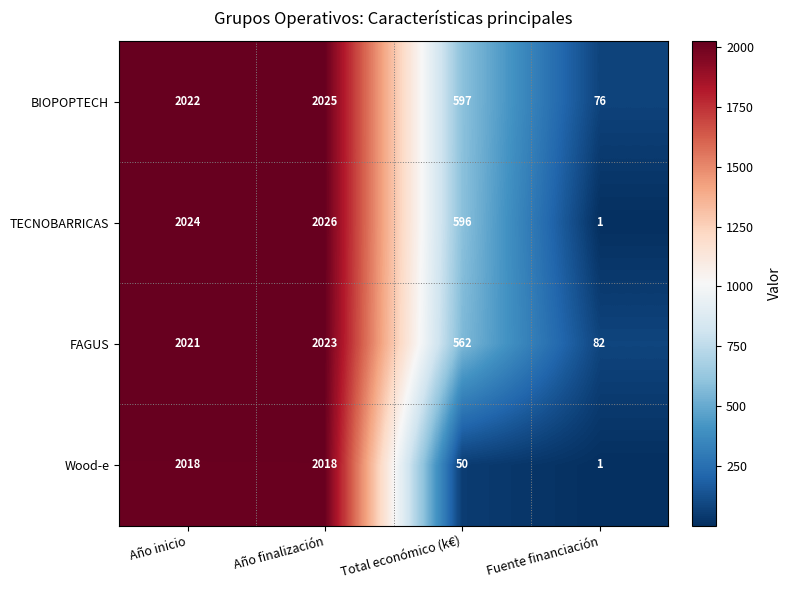

True or false: TECNOBARRICAS has a value of 1406 at Año inicio.

False